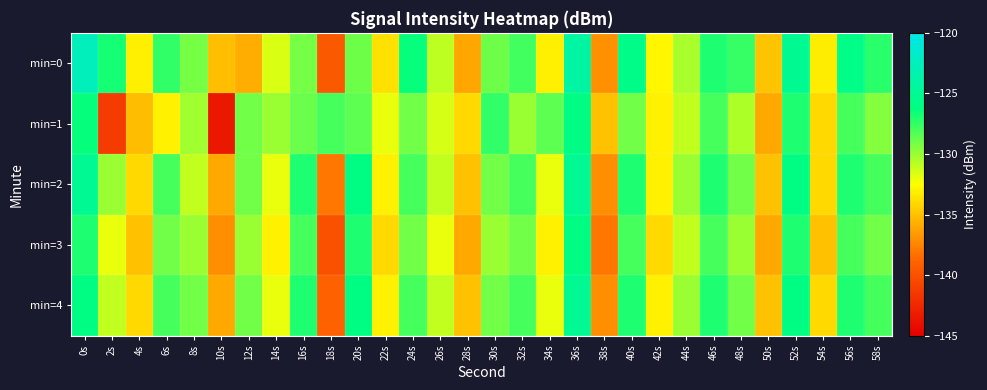

Which has a higher value, 12s or 18s?

12s